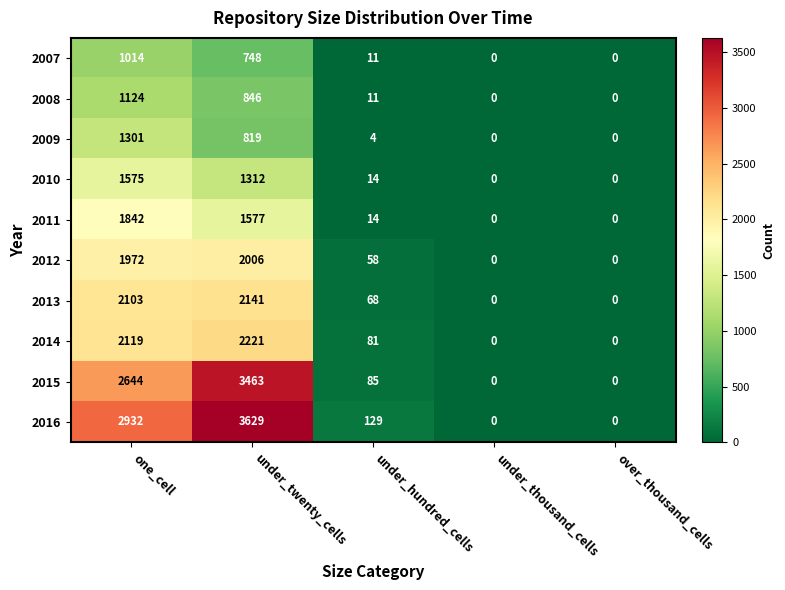

At one_cell, list the series in order from smallest to largest.

2007, 2008, 2009, 2010, 2011, 2012, 2013, 2014, 2015, 2016